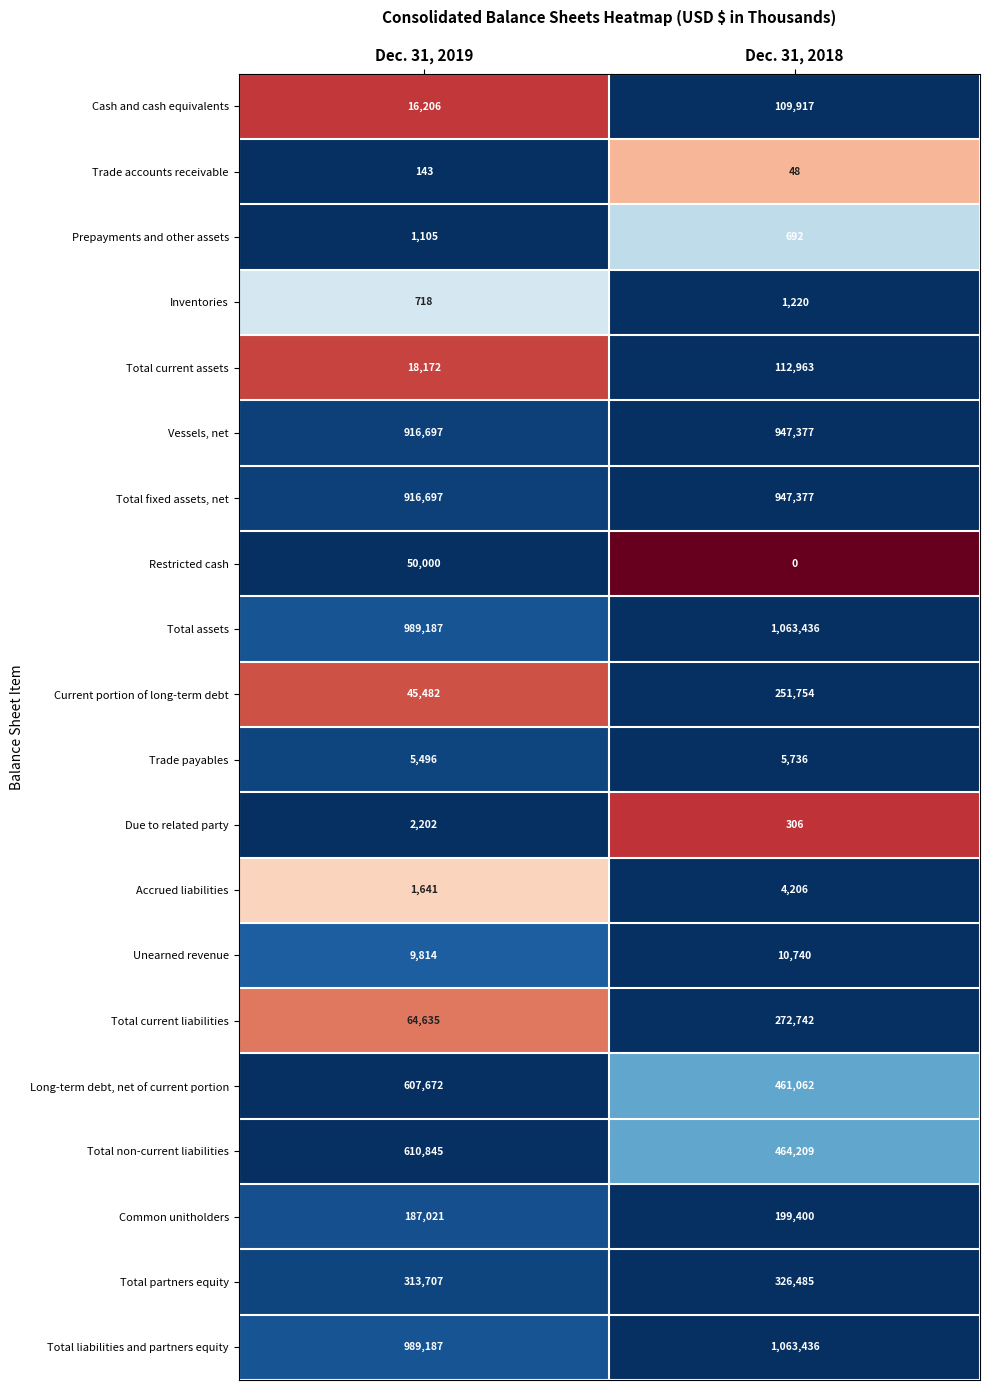

How many data points does each series have?

2